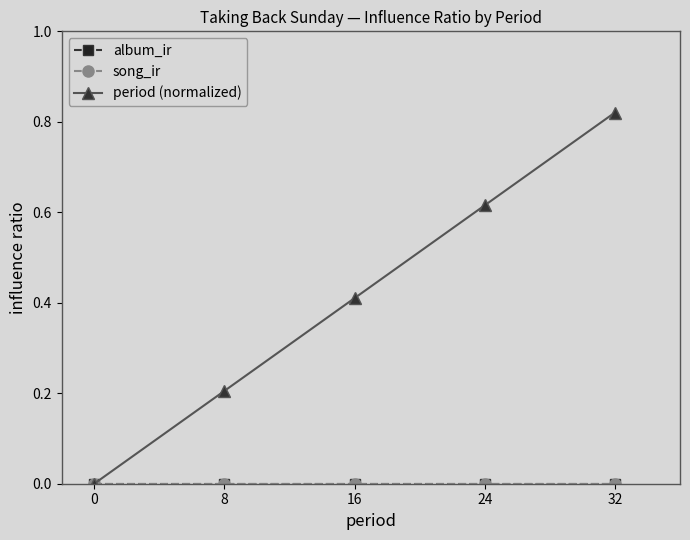

What is the total value across all series at 8?

0.2